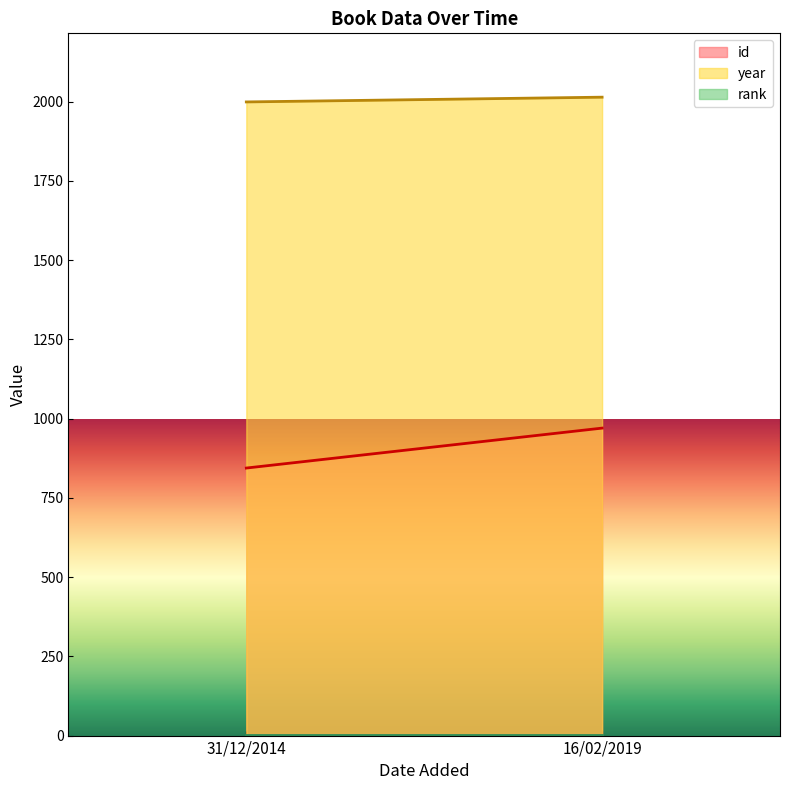

At which category does the chart reach its peak across all series?

16/02/2019